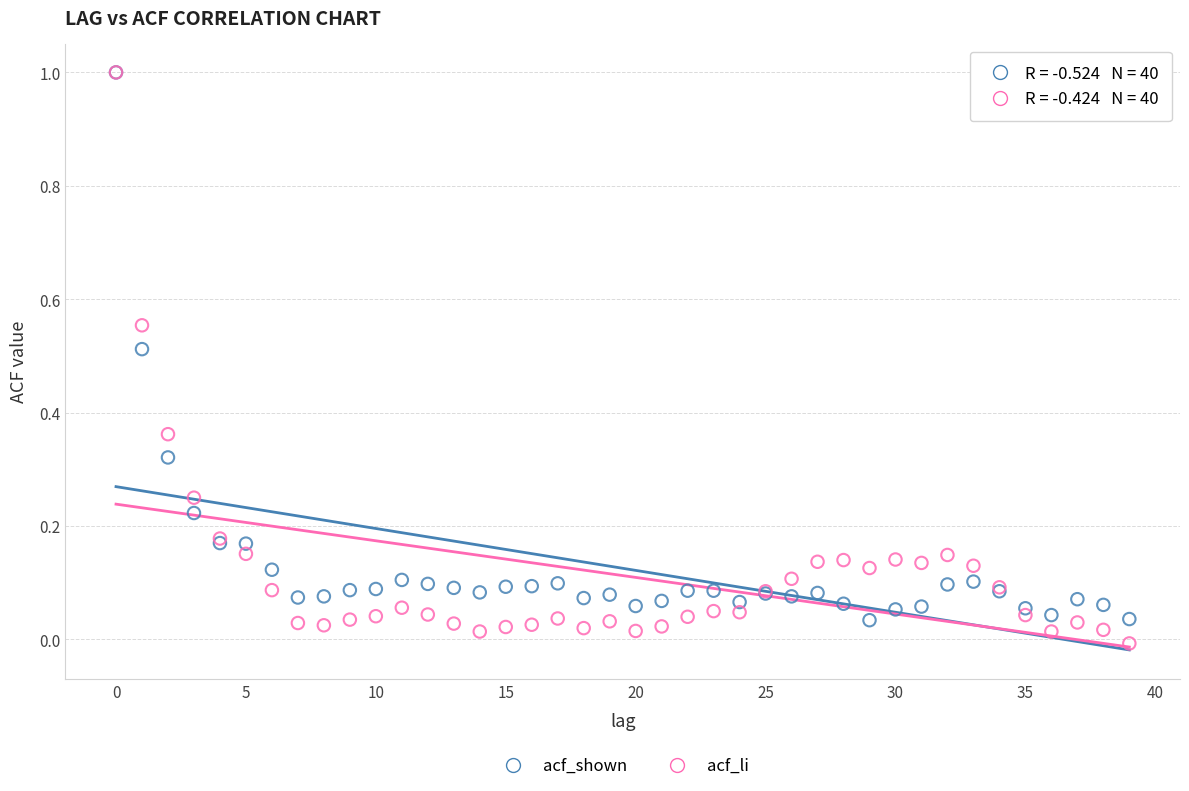

What are all the series names shown in the legend?

acf_shown, acf_li